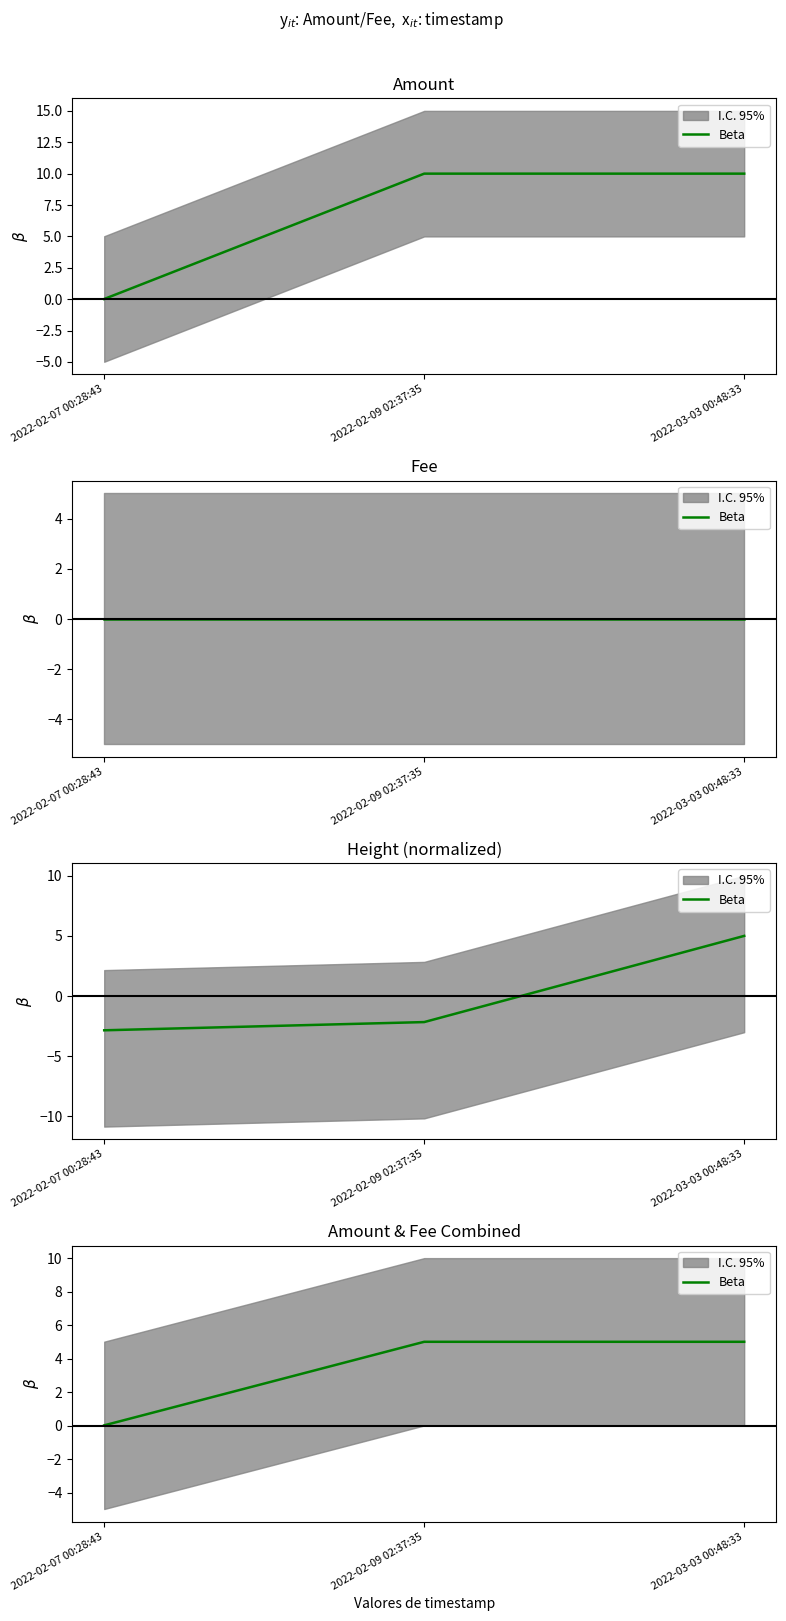

Read the value at 2022-03-03 00:48:33.

5.0